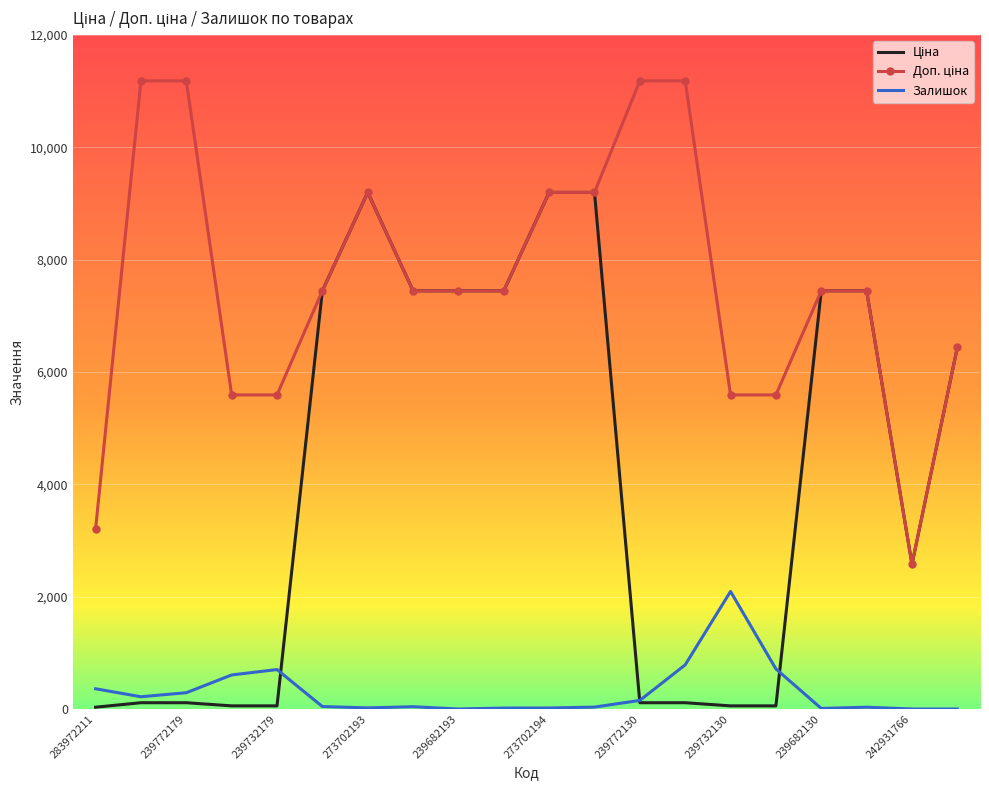

What is the spread (max minus min) of values at 242931766?

2575.0